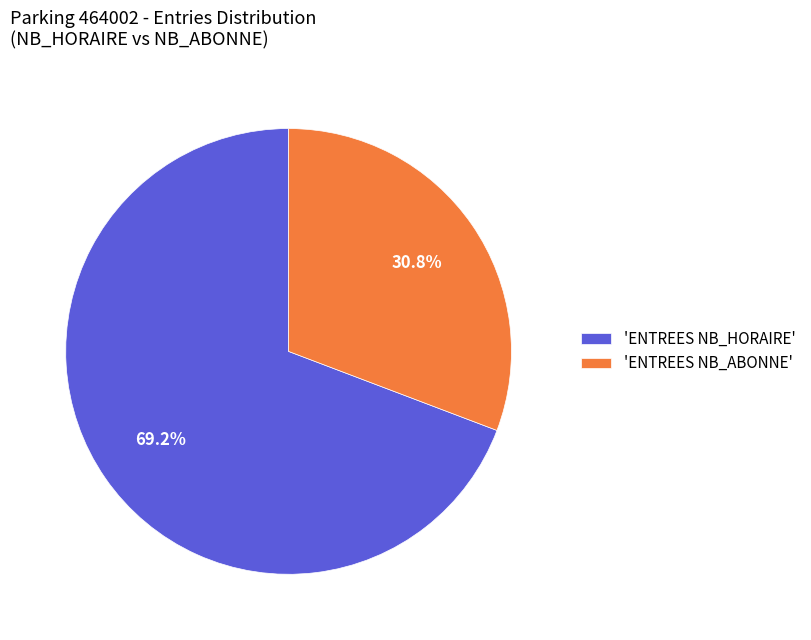

How many slices are in this pie chart?

2